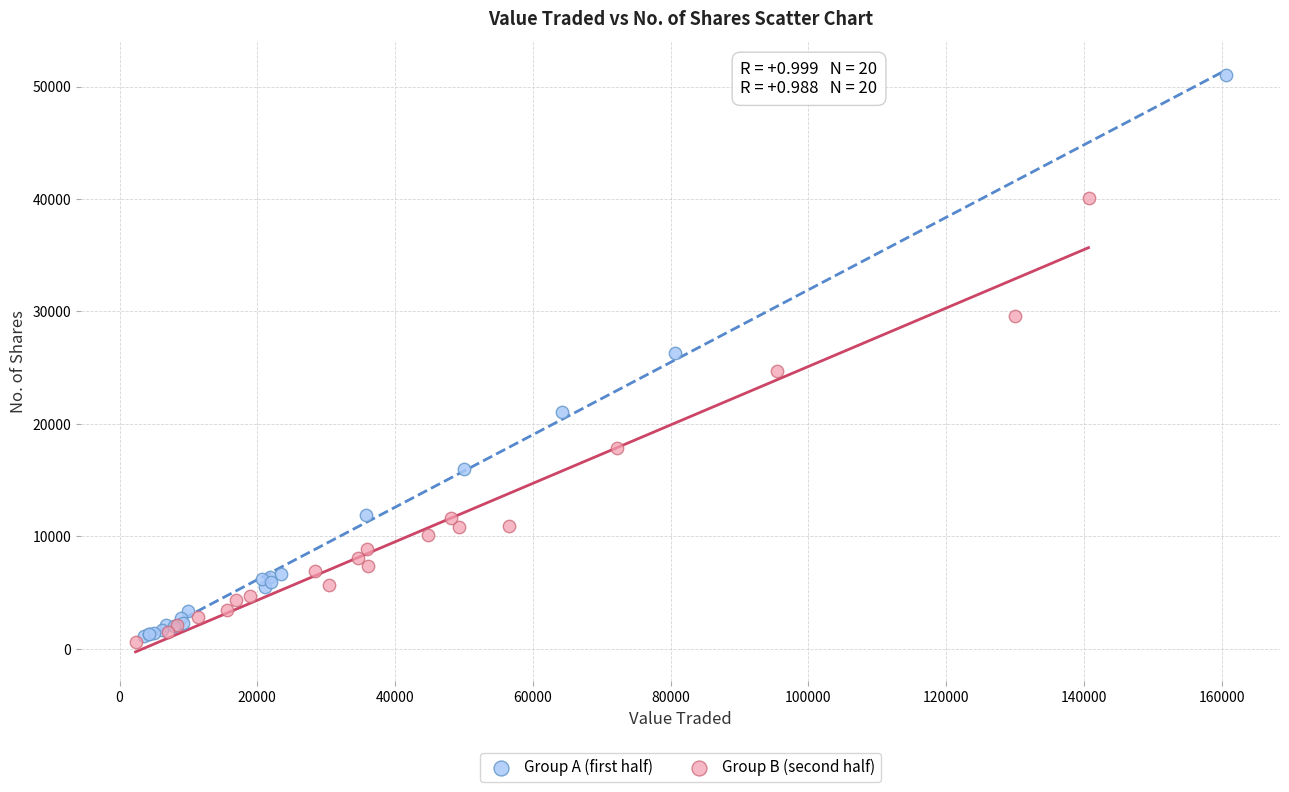

Which series has the largest Y range (max minus min)?

Group A (first half)